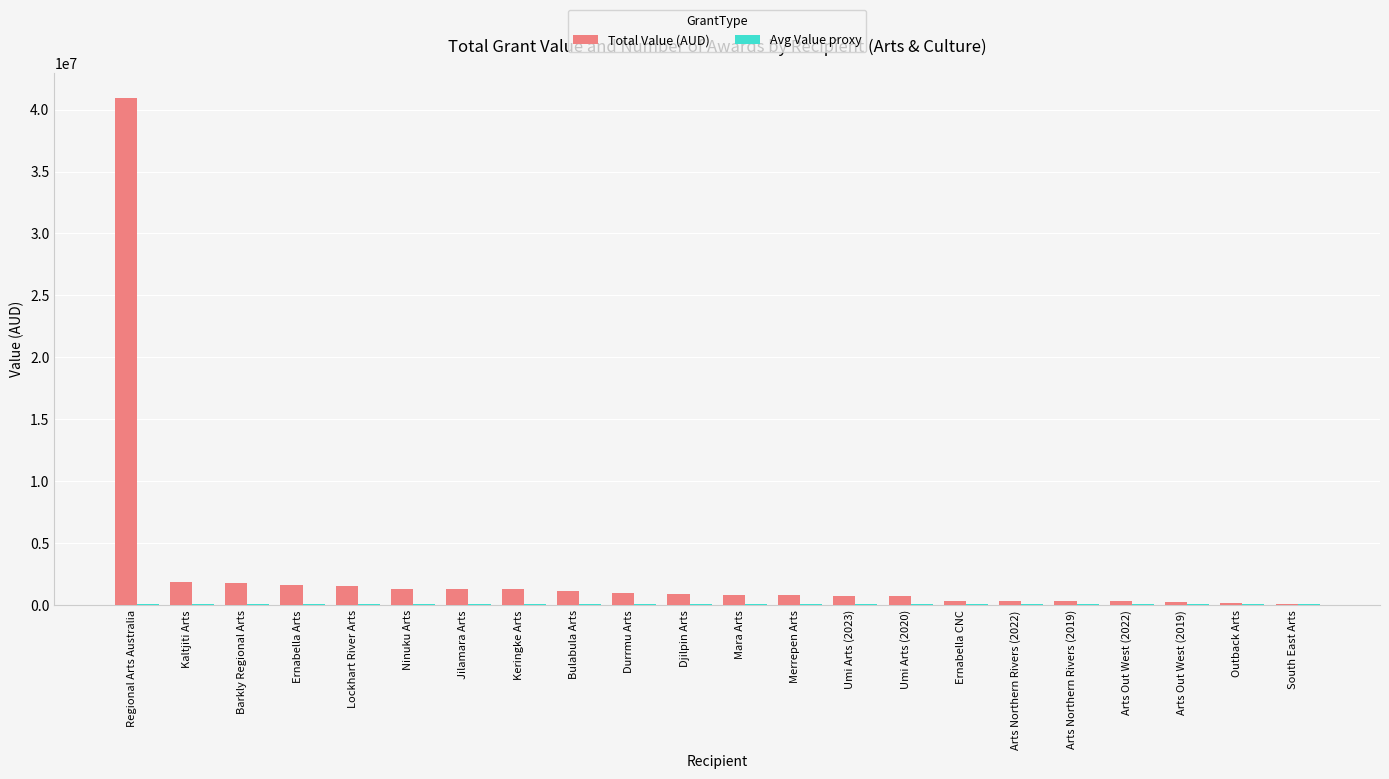

Which label corresponds to the largest value in the chart?

Regional Arts Australia